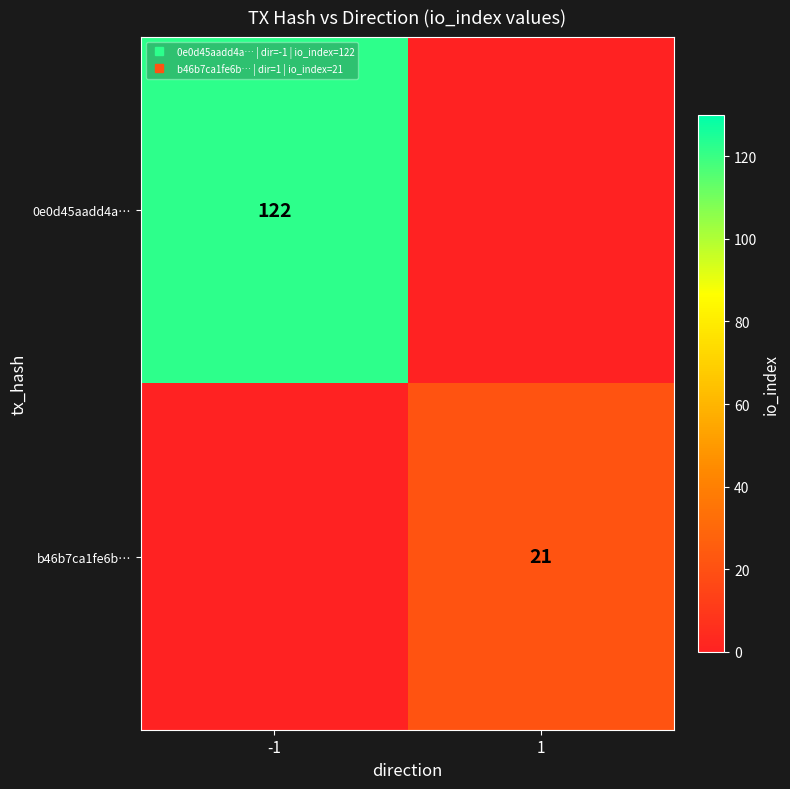

What is the difference between the 0e0d45aadd4a… values at 1 and -1?

122